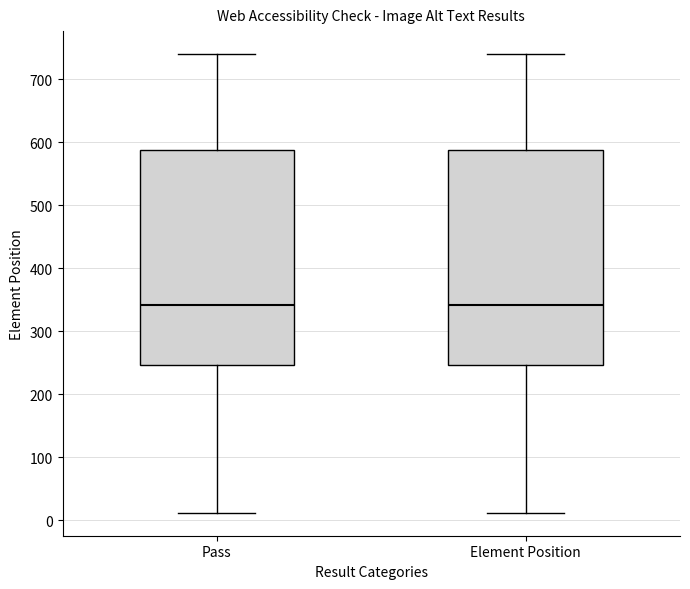

Reading left to right, read every box against the y-axis: the position of its median line, the range the box covers, and the ends of its whiskers. The values are not printed on the chart, so give them approximately, as read against the axis.

Pass: median 340, box 250 to 590, whiskers 10 to 740
Element Position: median 340, box 250 to 590, whiskers 10 to 740